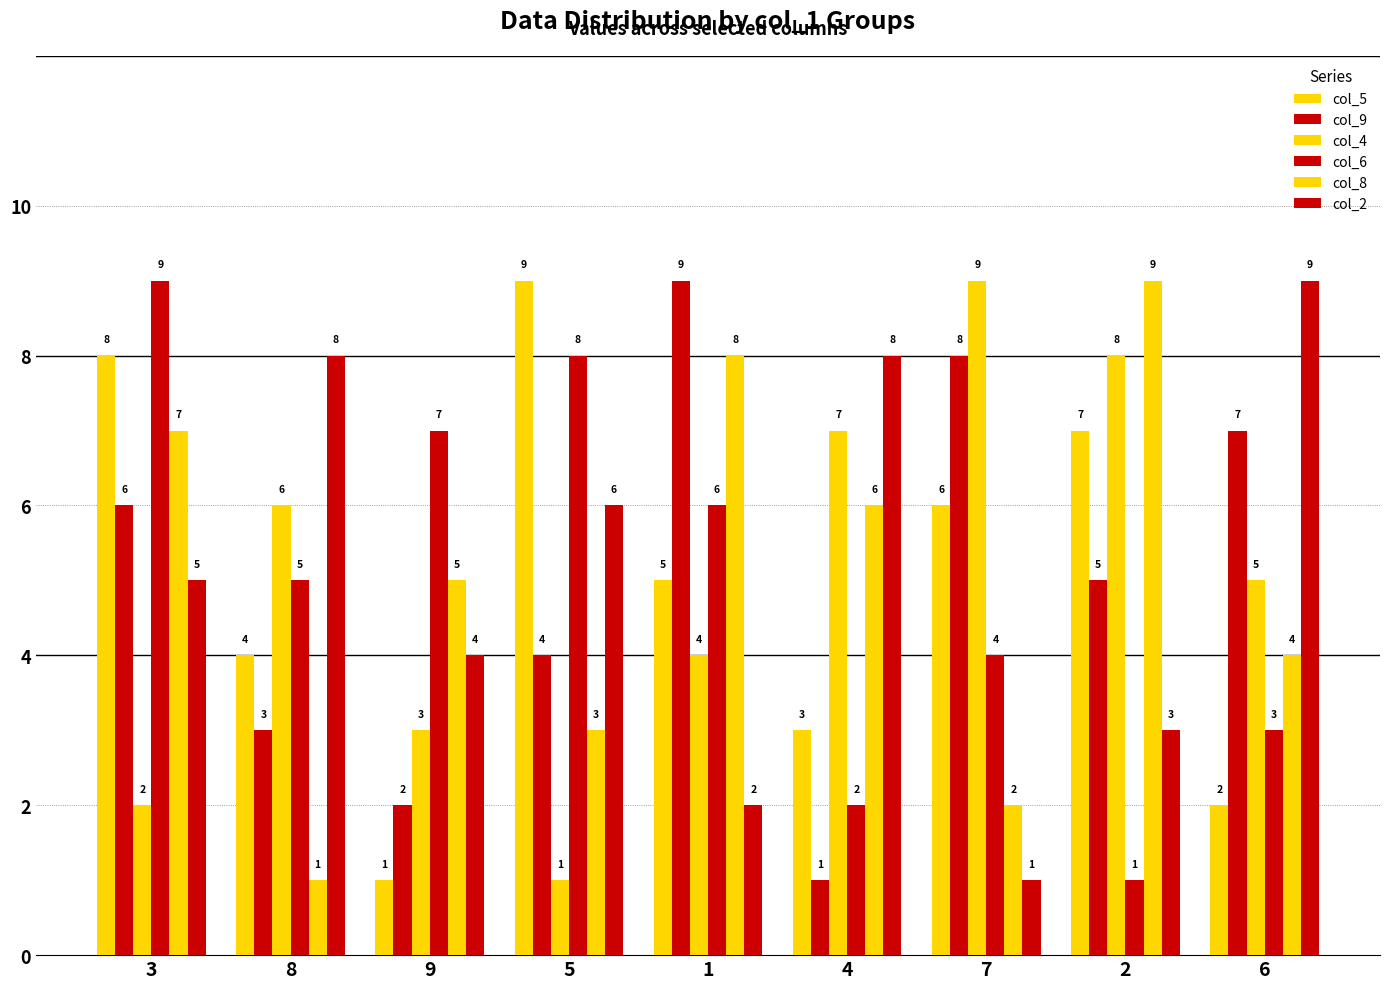

The value of col_6 at 9 is 7. True or false?

True